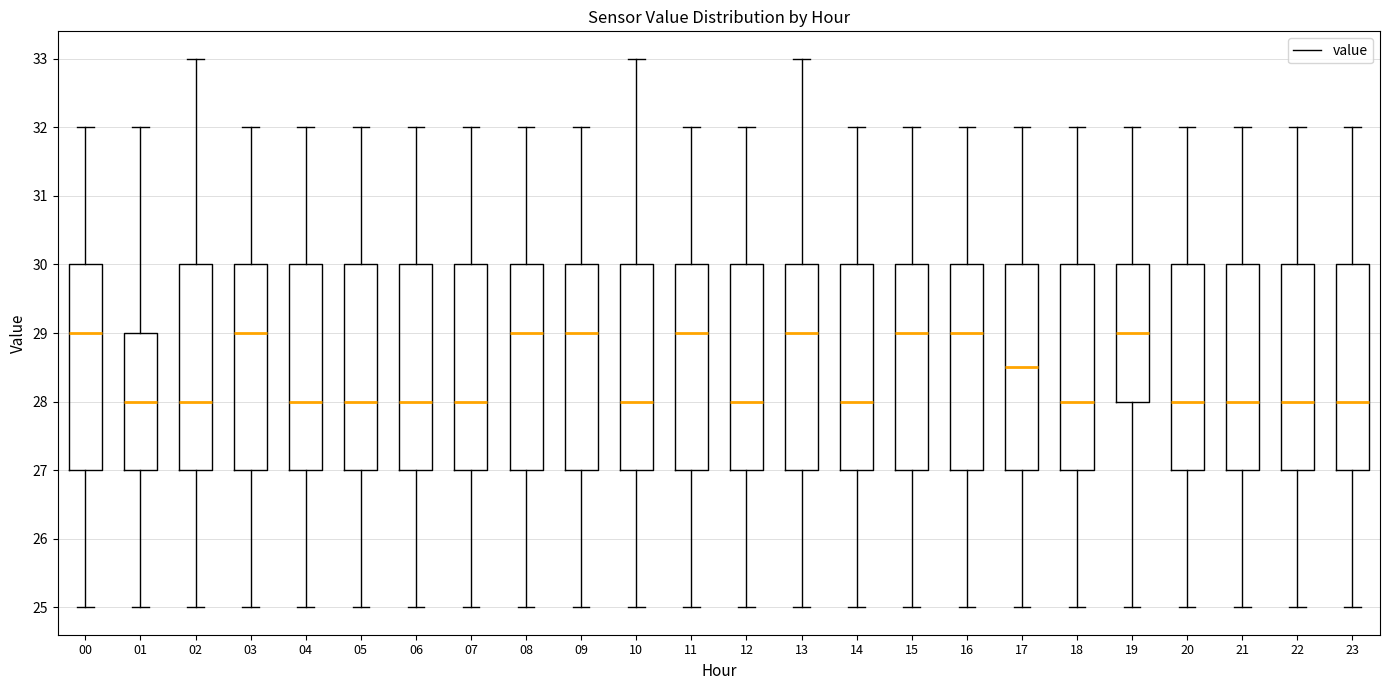

Where does the median line of the box at x = 02 sit on the y-axis? The values are not printed on the chart, so give them approximately, as read against the axis.

28.0